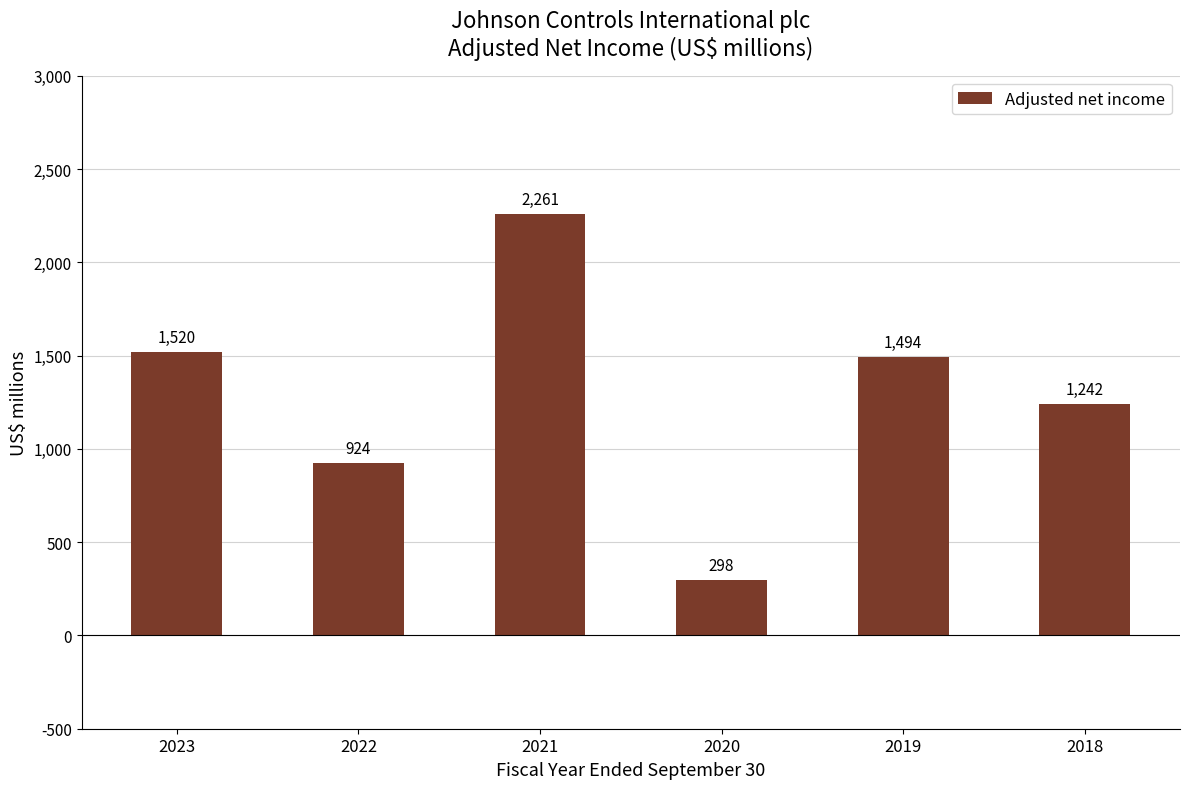

List the labels in order of value, smallest first.

2020, 2022, 2018, 2019, 2023, 2021